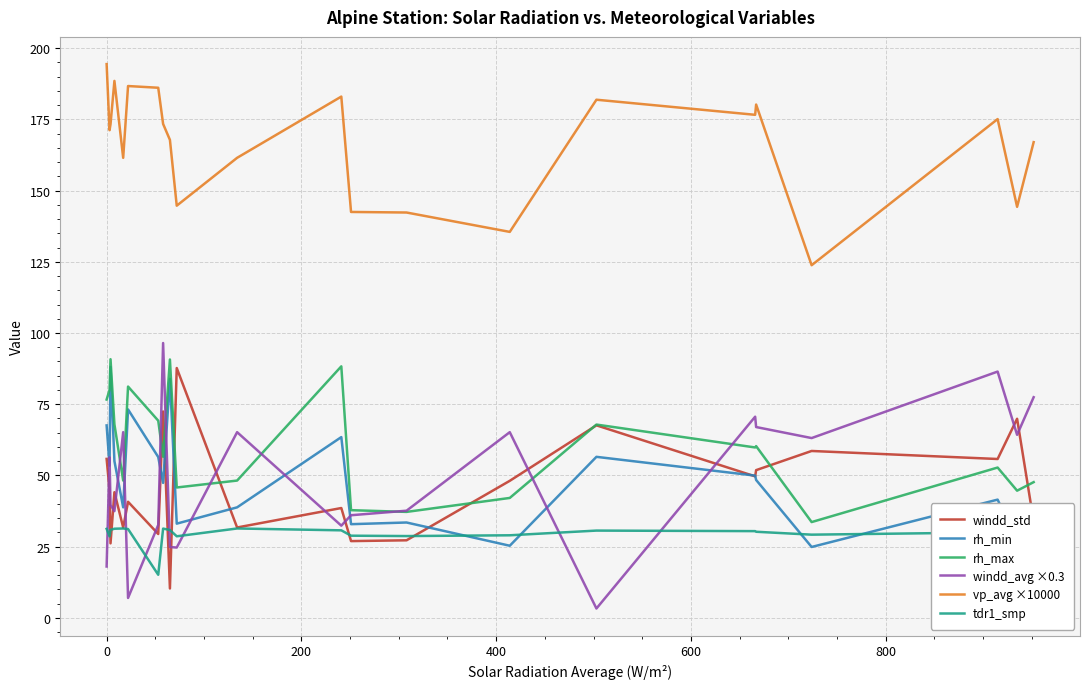

Which series has the largest total across all categories?

vp_avg ×10000